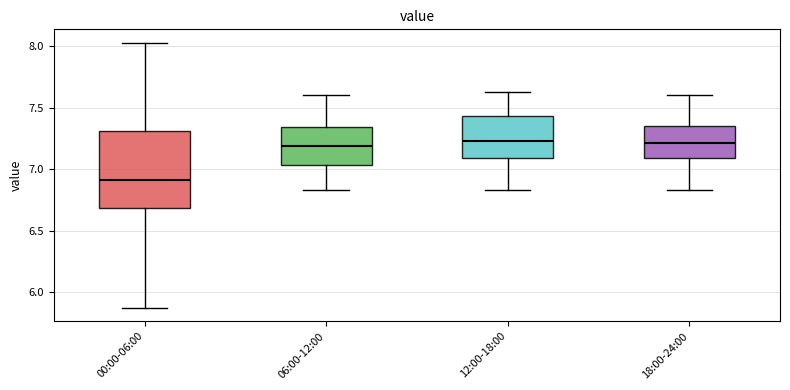

Reading left to right, read every box against the y-axis: the position of its median line, the range the box covers, and the ends of its whiskers. The values are not printed on the chart, so give them approximately, as read against the axis.

00:00-06:00: median 6.90, box 6.70 to 7.30, whiskers 5.85 to 8.05
06:00-12:00: median 7.20, box 7.05 to 7.35, whiskers 6.85 to 7.60
12:00-18:00: median 7.25, box 7.10 to 7.45, whiskers 6.85 to 7.65
18:00-24:00: median 7.20, box 7.10 to 7.35, whiskers 6.85 to 7.60